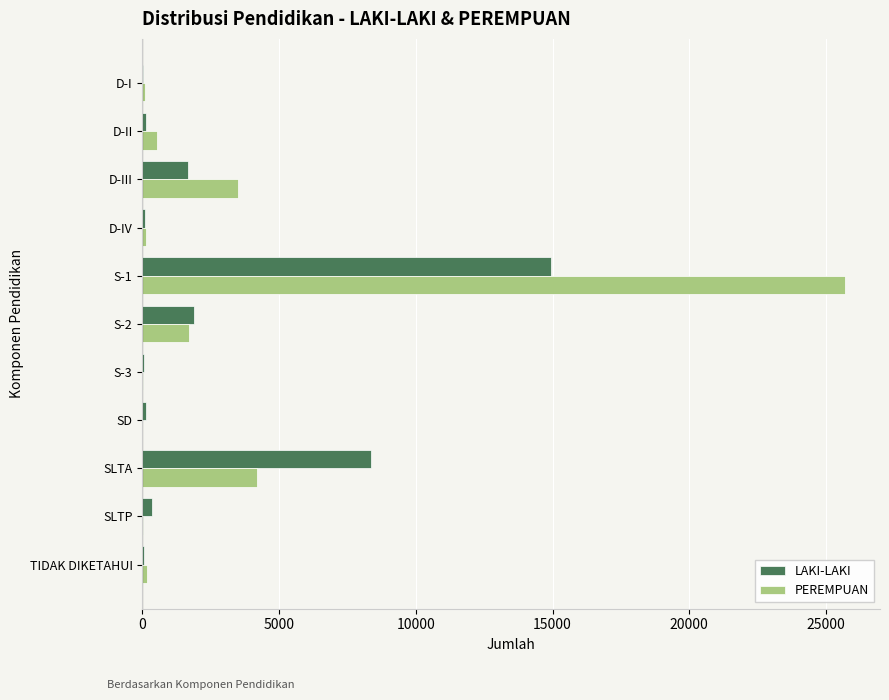

Which series has the largest total across all categories?

PEREMPUAN